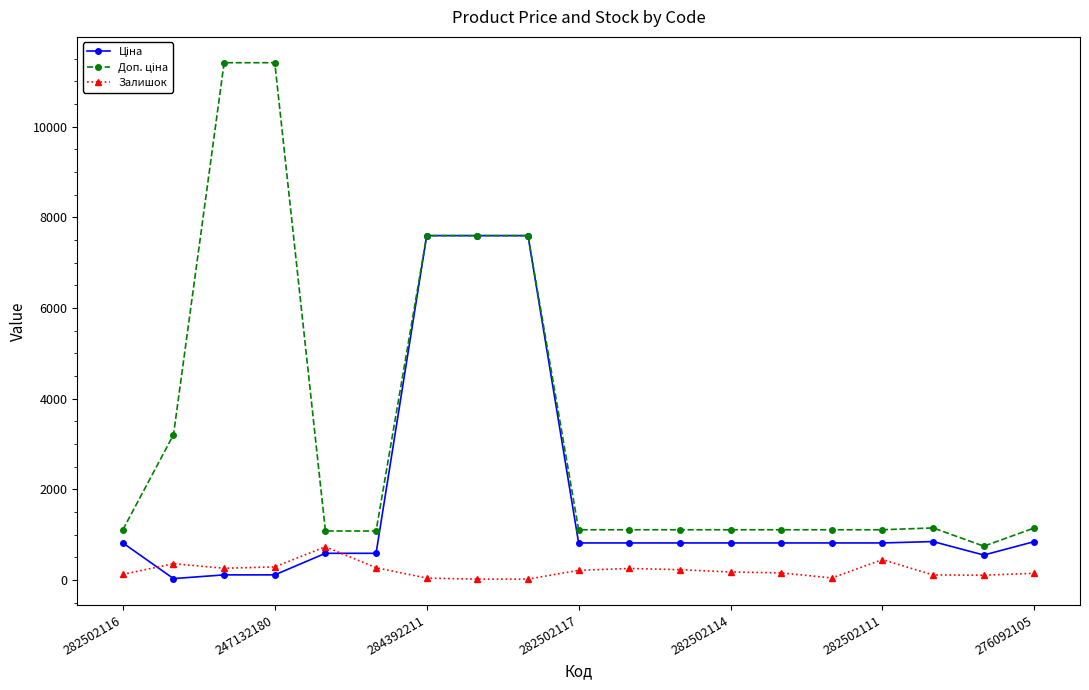

What is the maximum value shown in the chart?

11410.0